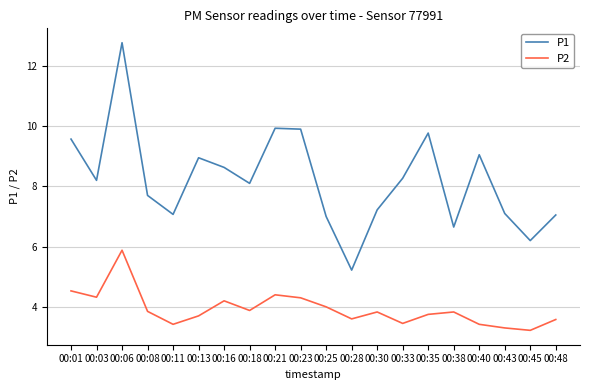

Rank the series by their maximum value, from lowest to highest.

P2, P1